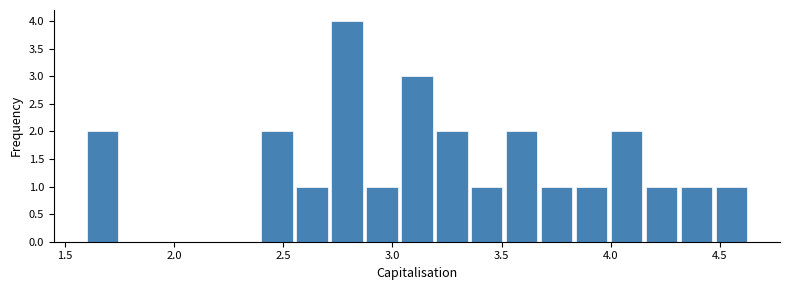

Read against the x-axis, roughly where is the centre of the tallest bar?

2.80